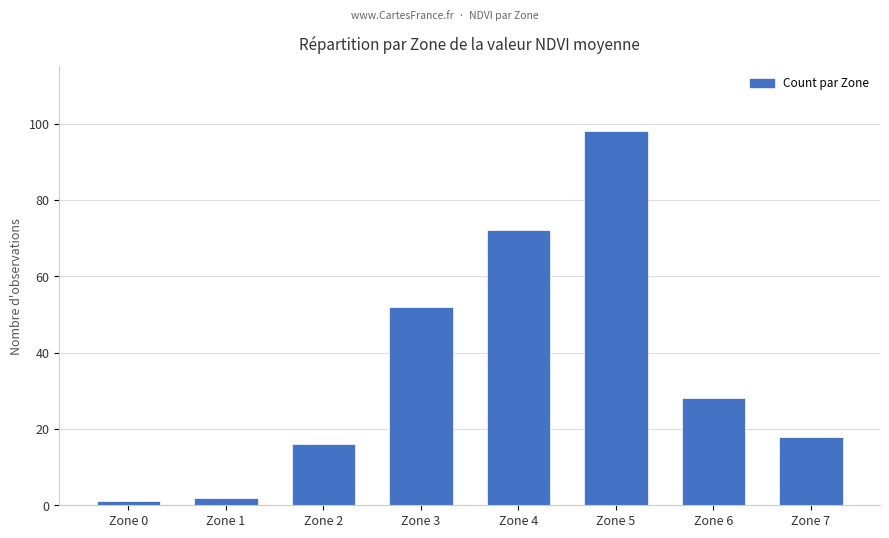

The value at Zone 0 is 1. True or false?

True